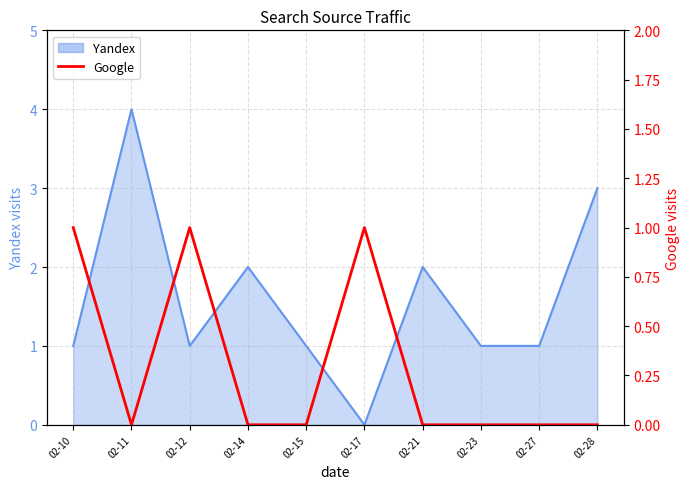

Is it true that the value at 02-14 is 0?

True